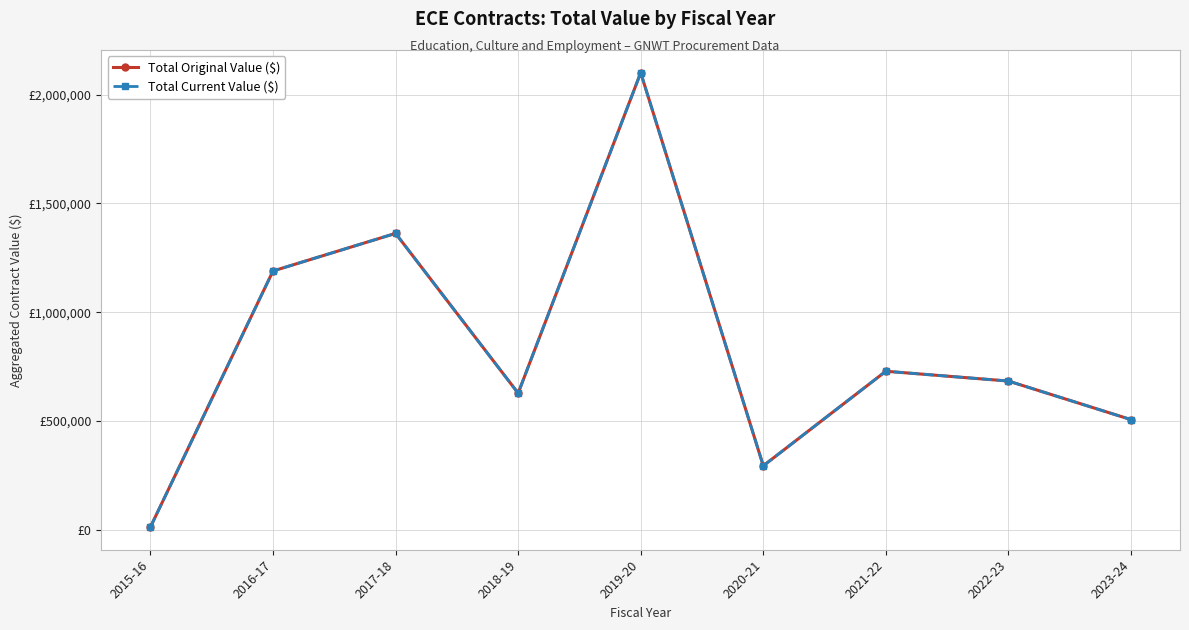

Is it true that Total Original Value ($) equals 1155425.4 at 2022-23?

False